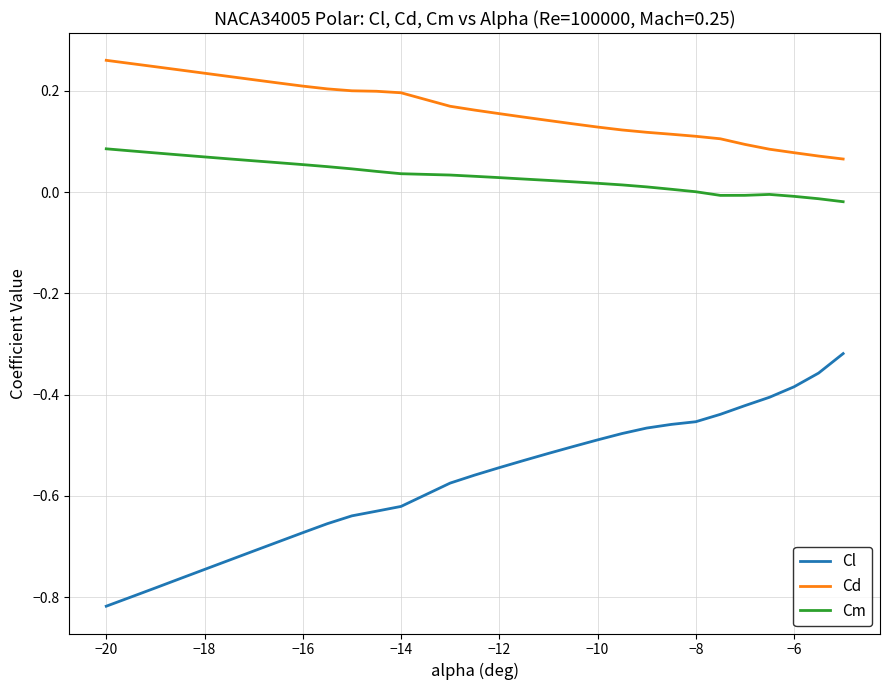

Which series has the largest total across all categories?

Cd